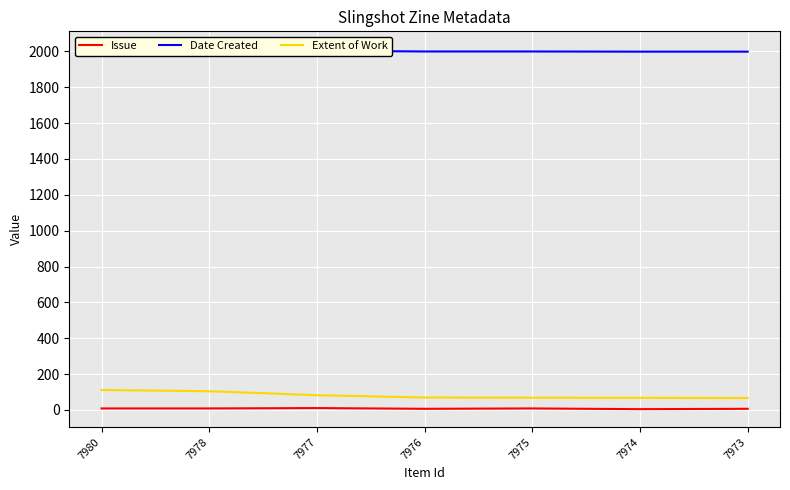

Which series has the largest total across all categories?

Date Created